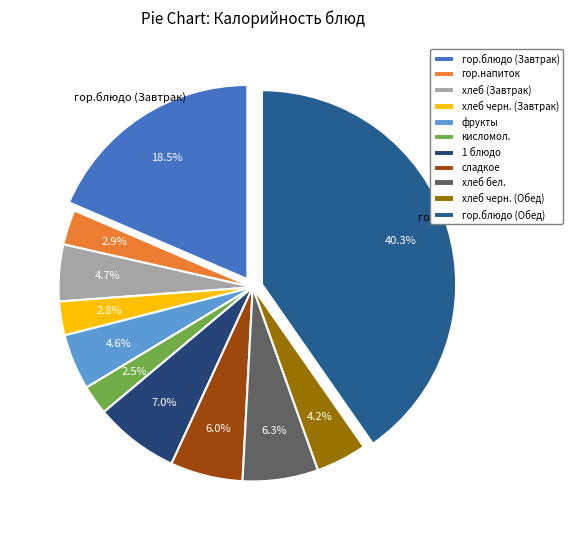

What percentage is the гор.блюдо (Завтрак) slice, to the nearest percent?

19%